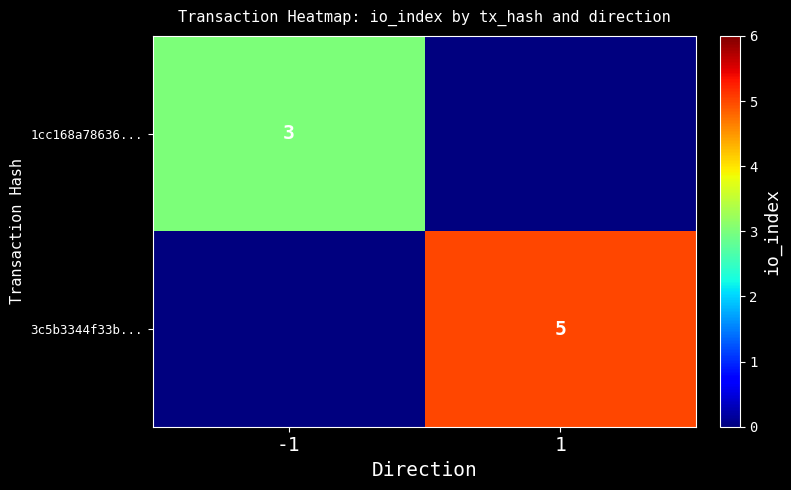

True or false: 1cc168a78636... has a value of 5 at -1.

False